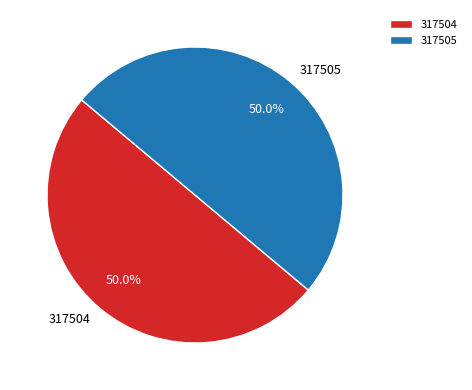

How many slices are in this pie chart?

2